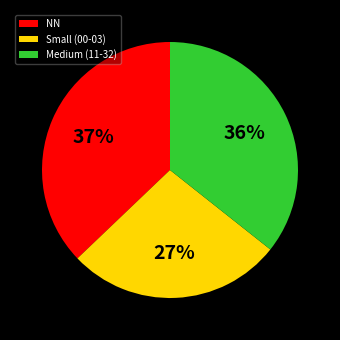

Which has a higher value, Small (00-03) or Medium (11-32)?

Medium (11-32)